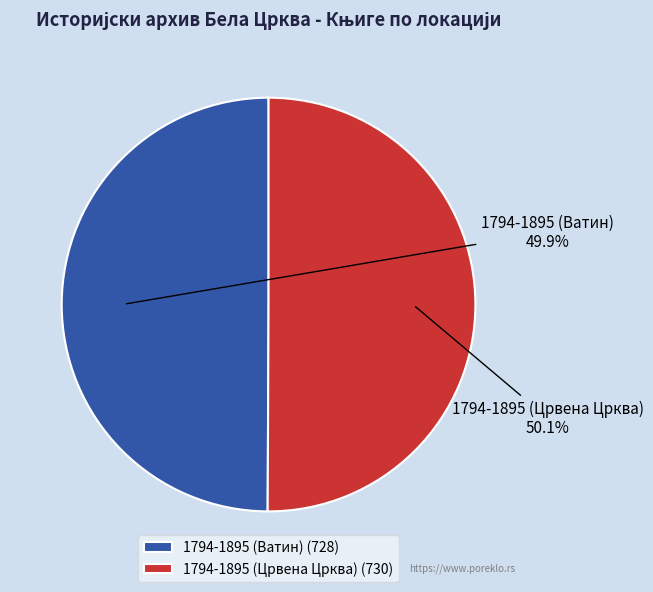

How many segments does this pie chart have?

2